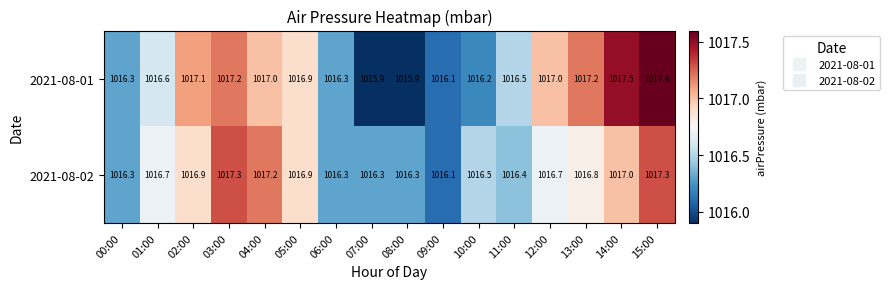

What is the lowest value of the 2021-08-01 series?

1015.9